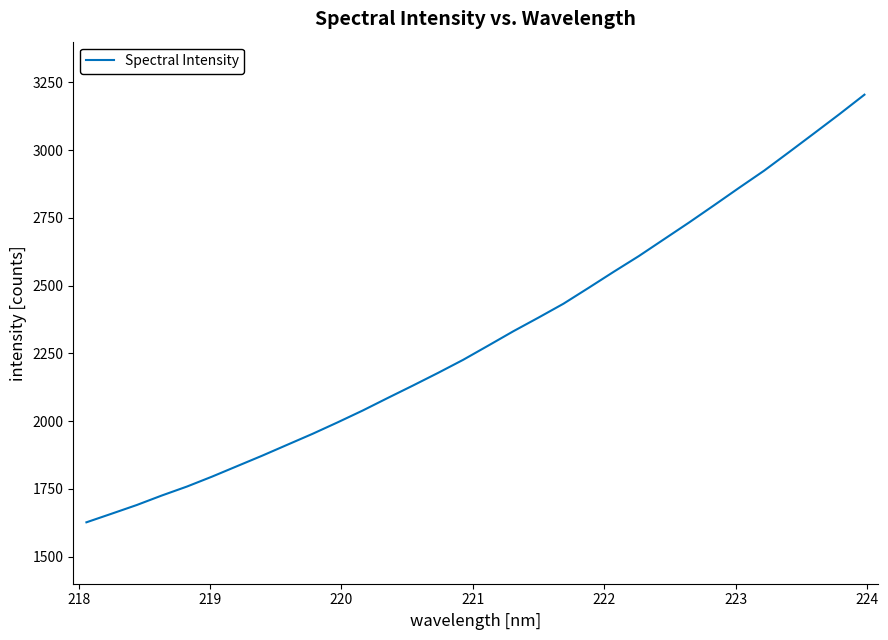

What is the minimum value shown in the chart?

1626.6